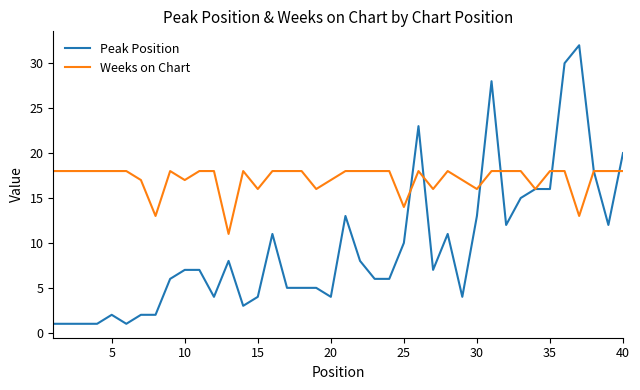

Does the chart have visible grid lines?

No